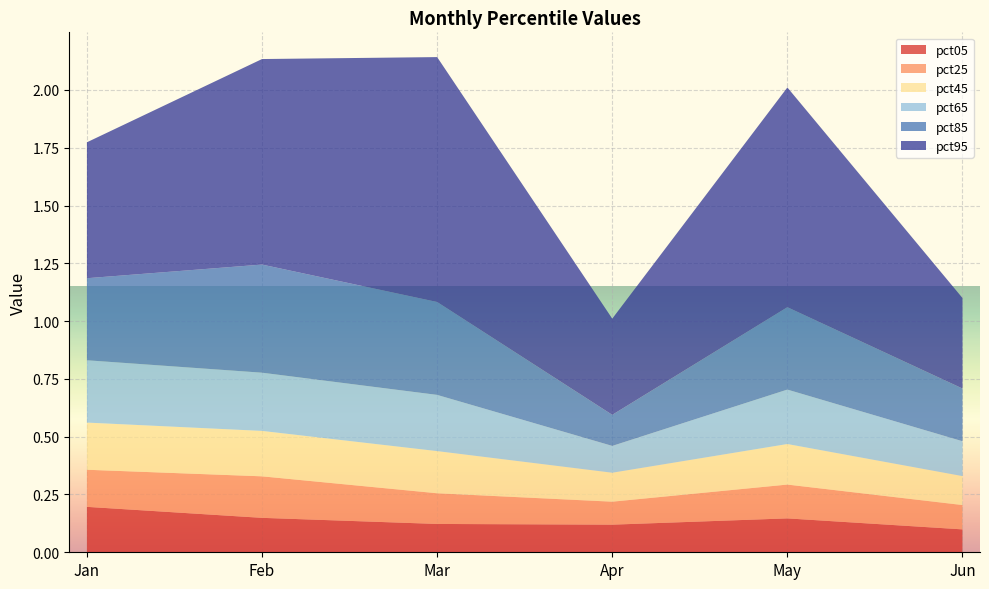

Reading left to right, what are all the values shown in this chart?

pct05: Jan=0.2	Feb=0.1	Mar=0.1	Apr=0.1	May=0.1	Jun=0.1
pct25: Jan=0.2	Feb=0.2	Mar=0.1	Apr=0.1	May=0.1	Jun=0.1
pct45: Jan=0.2	Feb=0.2	Mar=0.2	Apr=0.1	May=0.2	Jun=0.1
pct65: Jan=0.3	Feb=0.3	Mar=0.2	Apr=0.1	May=0.2	Jun=0.2
pct85: Jan=0.4	Feb=0.5	Mar=0.4	Apr=0.1	May=0.4	Jun=0.2
pct95: Jan=0.6	Feb=0.9	Mar=1.1	Apr=0.4	May=1.0	Jun=0.4